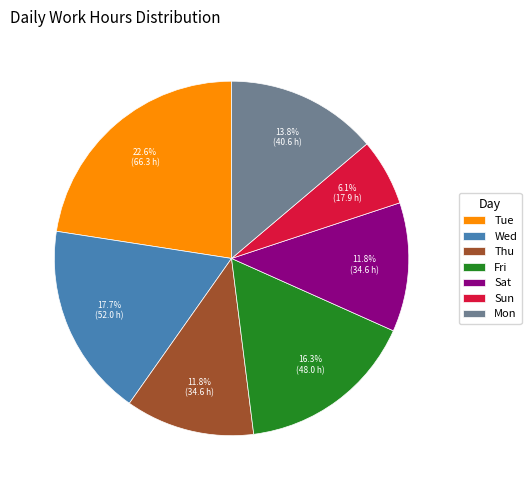

To the nearest percent, what portion does Wed represent?

18%